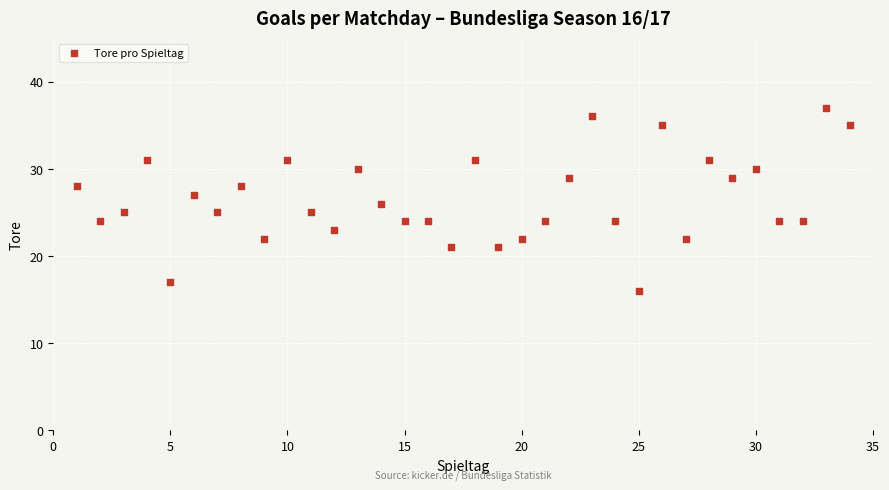

What is the range of Y values (max minus min)?

21